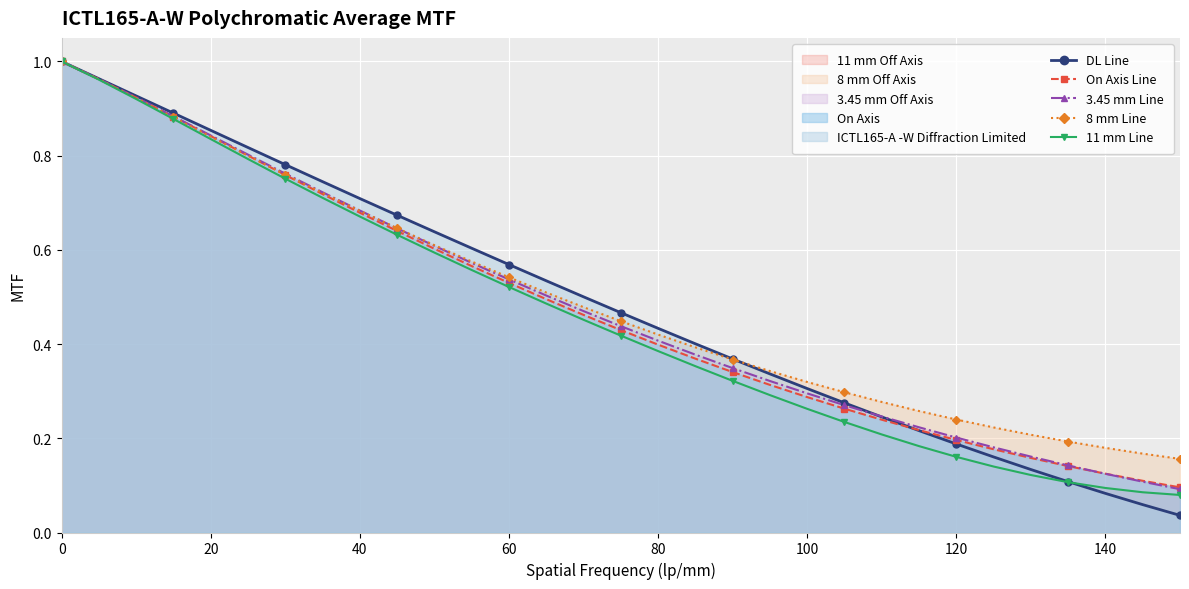

At how many categories does at least one series exceed 0?

31